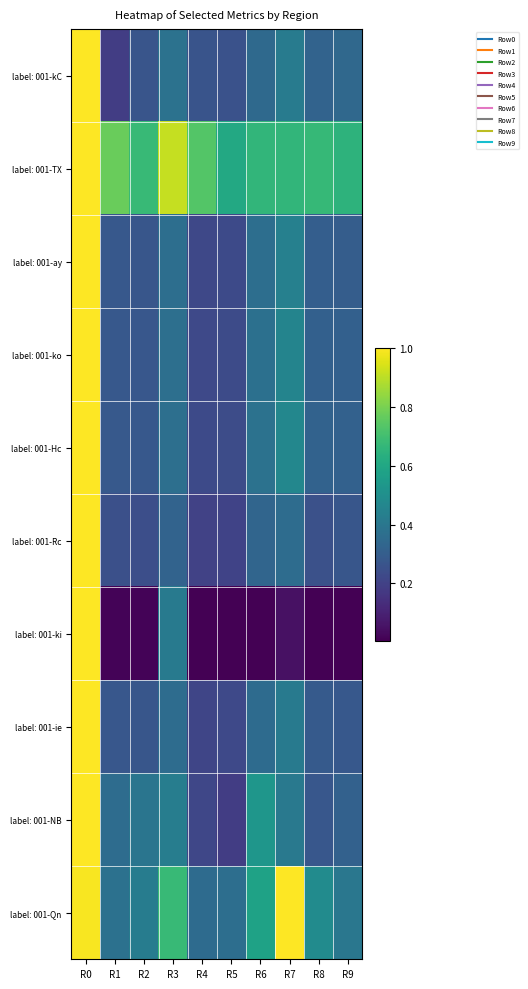

Between R7 and R1, which is larger?

R7